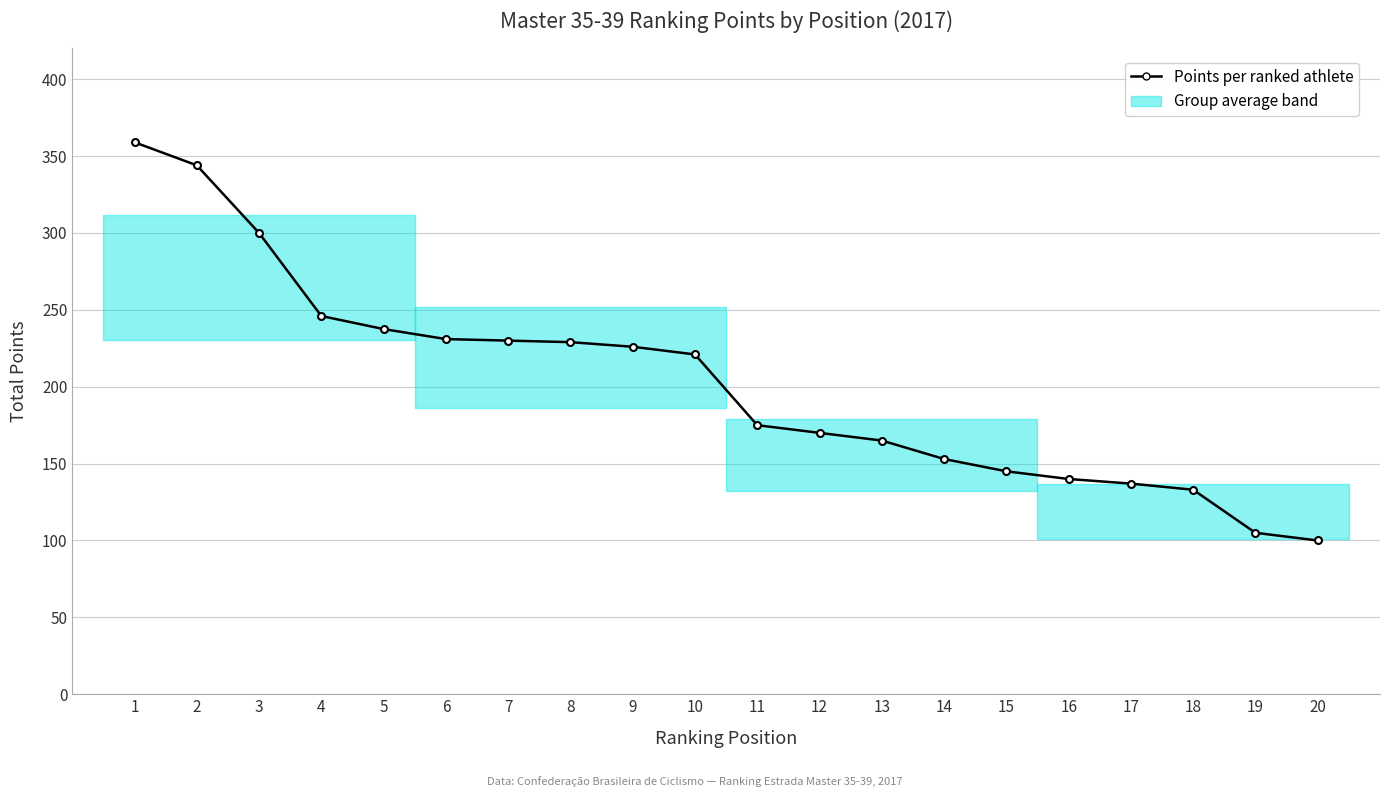

What is the value of the 7th point from the left?

230.0